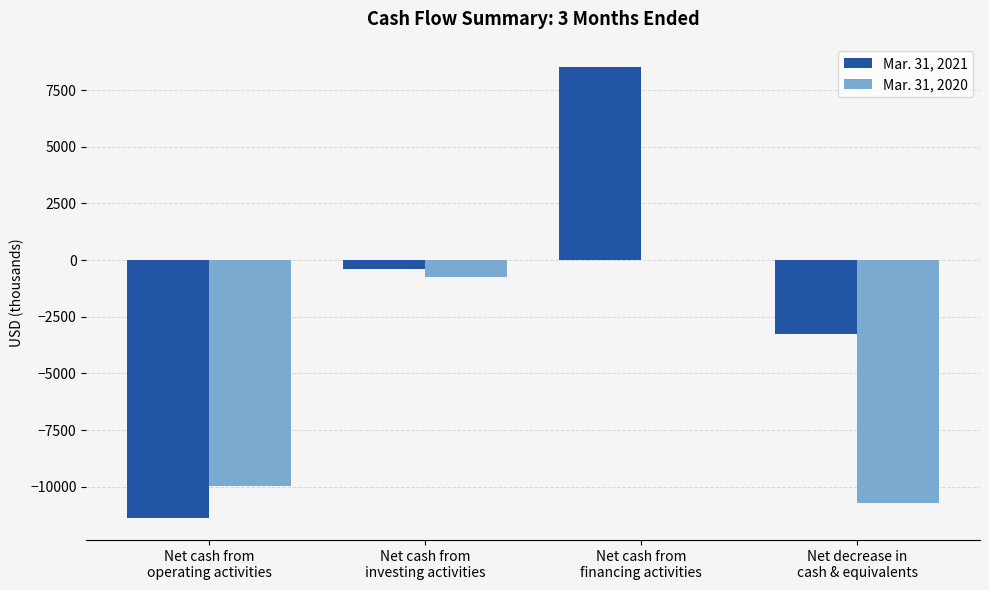

What is the sum of all Mar. 31, 2020 values?

-21454